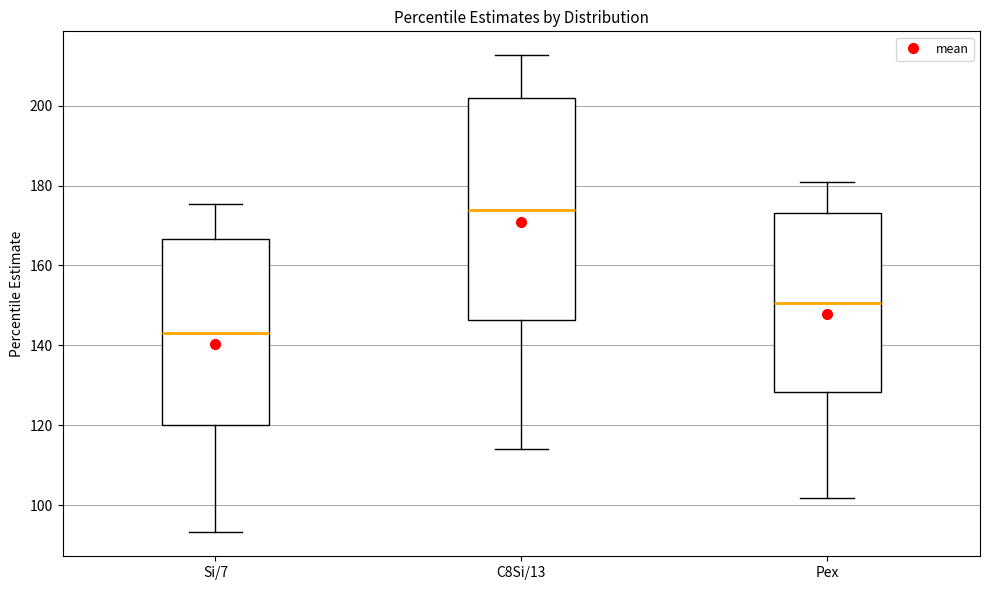

Reading left to right, transcribe this box plot: for each box, give where its median line is, the range the box spans, and where its two whiskers end, as read against the y-axis. The values are not printed on the chart, so give them approximately, as read against the axis.

Si/7: median 144, box 120 to 166, whiskers 94 to 176
C8Si/13: median 174, box 146 to 202, whiskers 114 to 212
Pex: median 150, box 128 to 174, whiskers 102 to 182